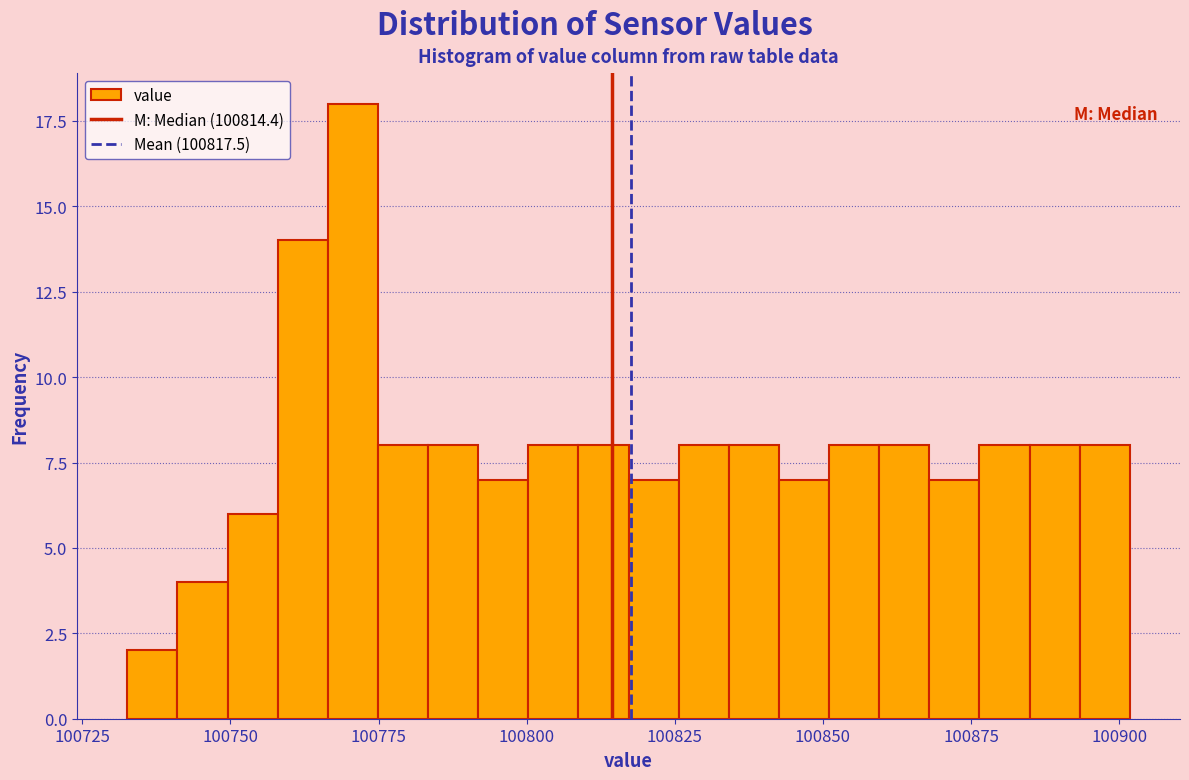

Around what value on the x-axis is the tallest bar? Give the approximate position of its centre, as read against the axis.

100770